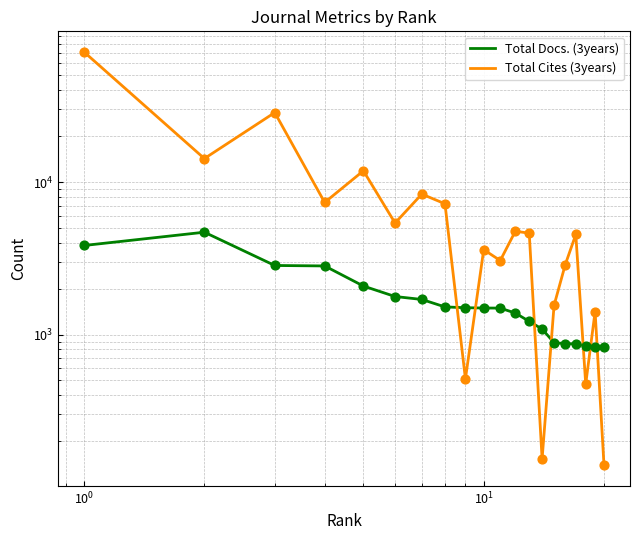

At how many categories does at least one series exceed 29709?

1